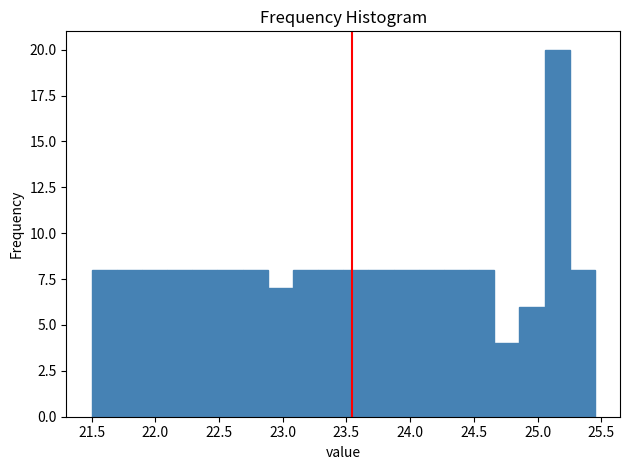

Read against the x-axis, roughly where is the centre of the tallest bar?

25.15